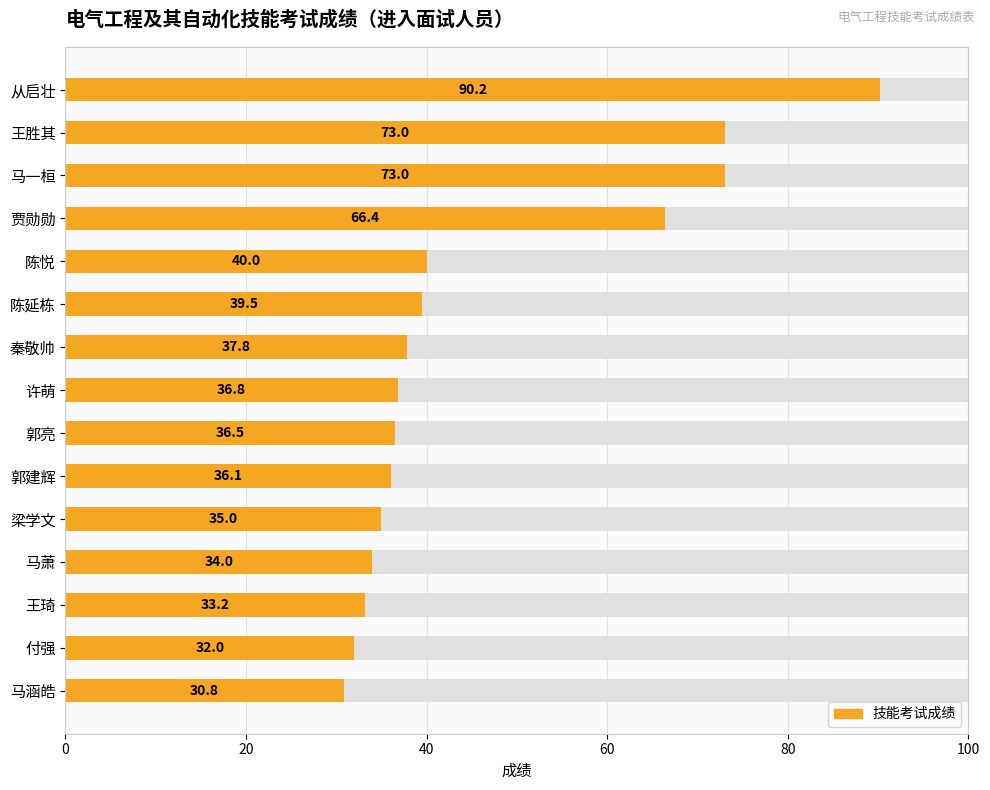

The value at 郭亮 is 9.5. True or false?

False